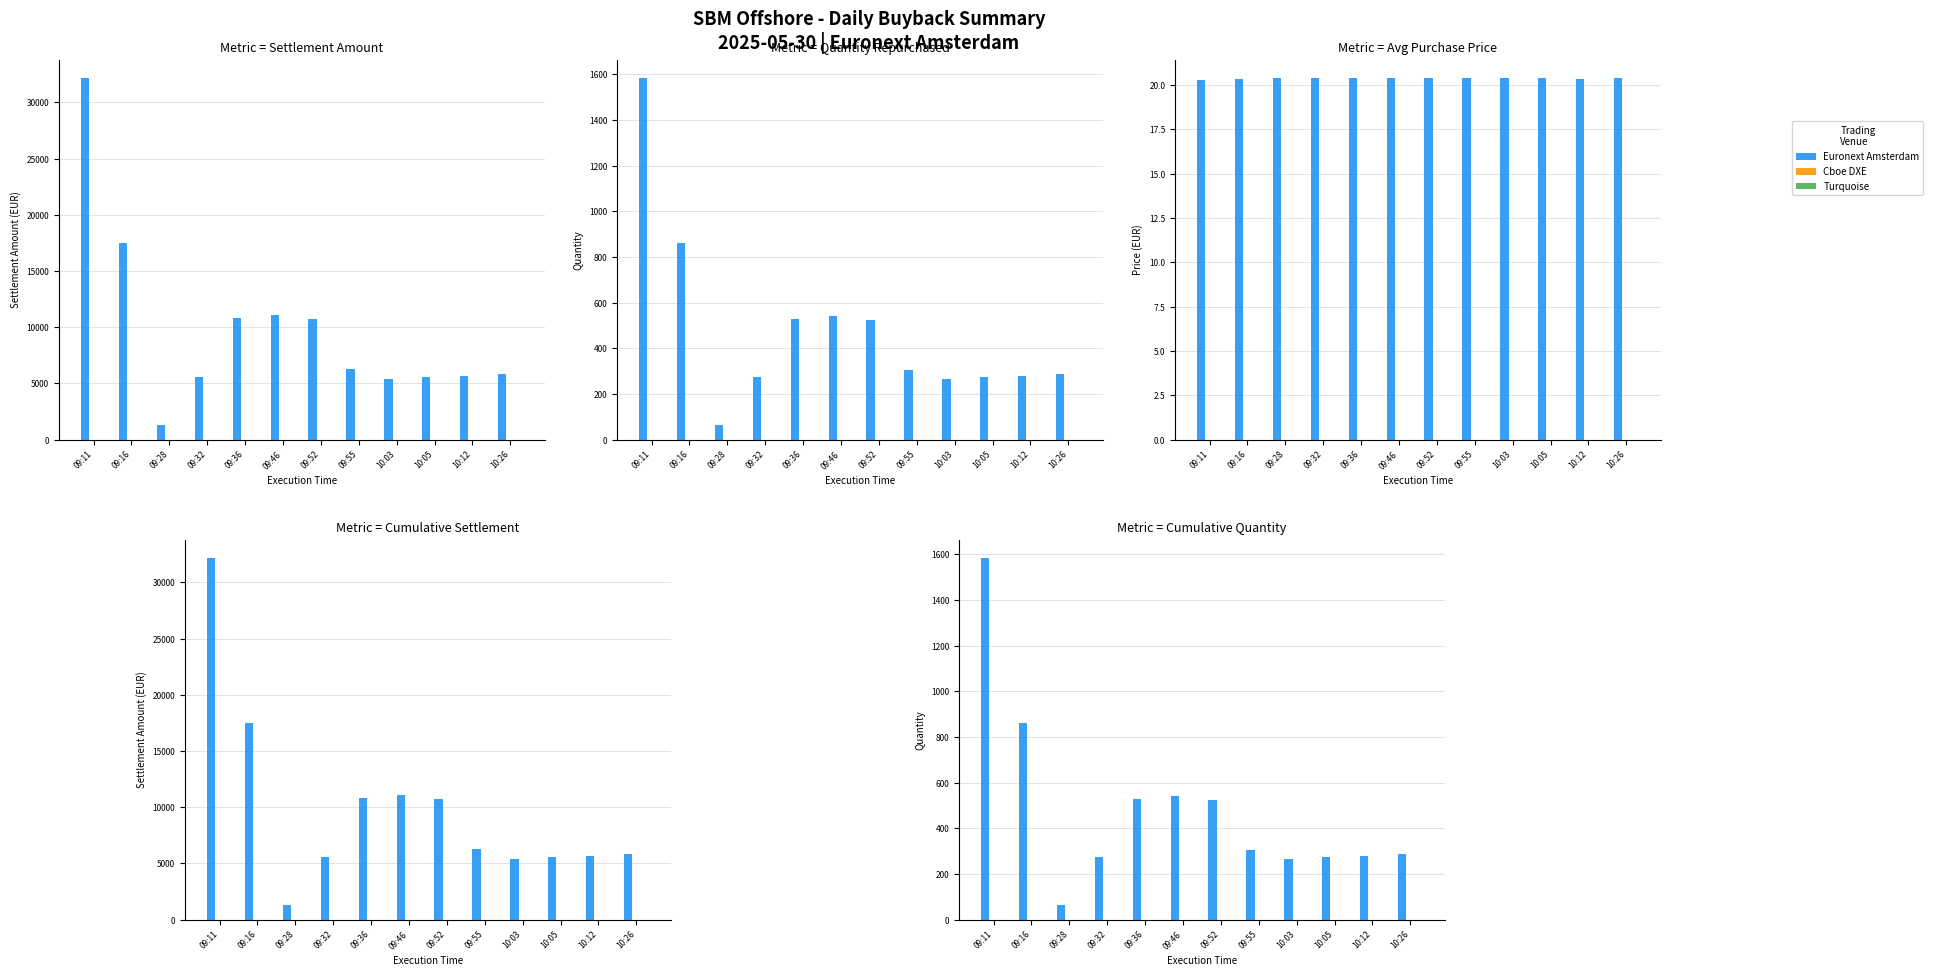

How many bars are there in each group?

3